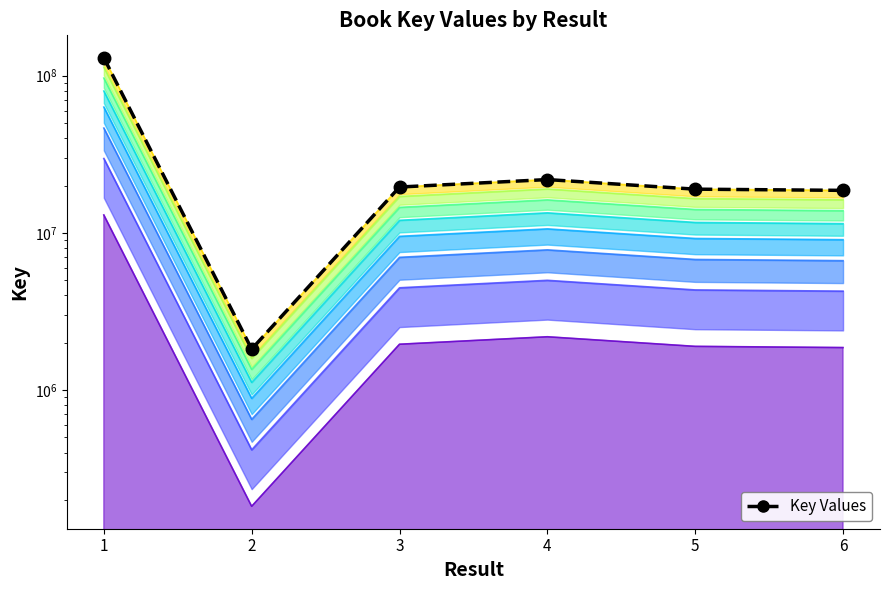

What is the value of the 3rd point from the left?

19586122